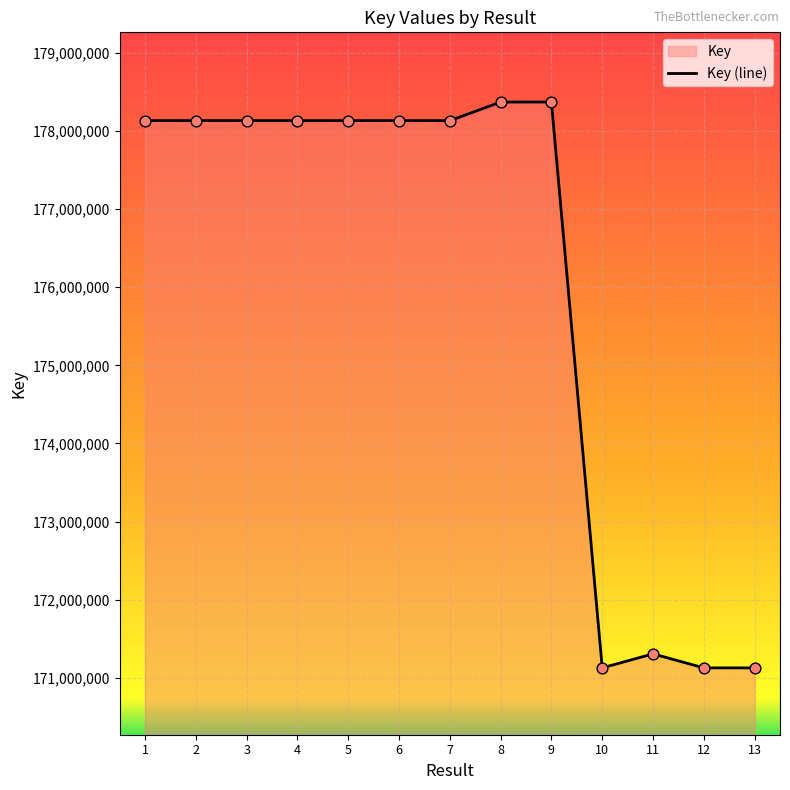

What is the change in value from 4 to 13?

-7006425